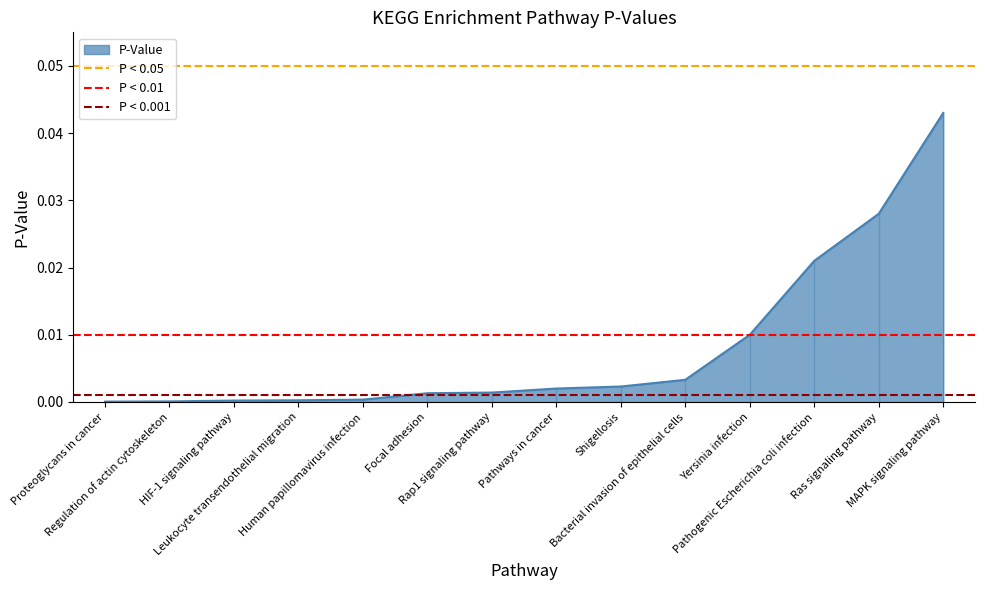

At Proteoglycans in cancer, list the series in order from smallest to largest.

P < 0.001, P < 0.01, P < 0.05